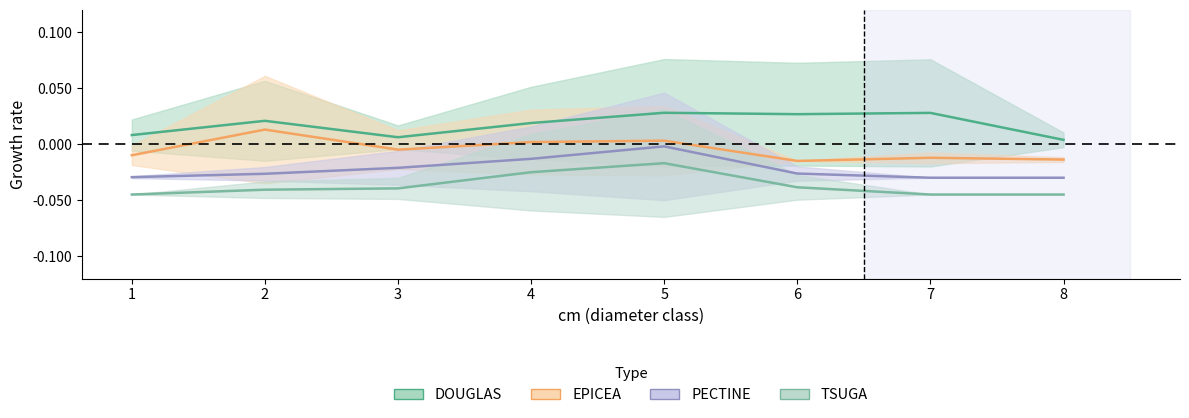

Reading left to right, list all the values displayed in this chart.

DOUGLAS: 1=0.0	2=0.0	3=0.0	4=0.0	5=0.0	6=0.0	7=0.0	8=0.0
EPICEA: 1=-0.0	2=0.0	3=-0.0	4=0.0	5=0.0	6=-0.0	7=-0.0	8=-0.0
PECTINE: 1=-0.0	2=-0.0	3=-0.0	4=-0.0	5=-0.0	6=-0.0	7=-0.0	8=-0.0
TSUGA: 1=-0.0	2=-0.0	3=-0.0	4=-0.0	5=-0.0	6=-0.0	7=-0.0	8=-0.0